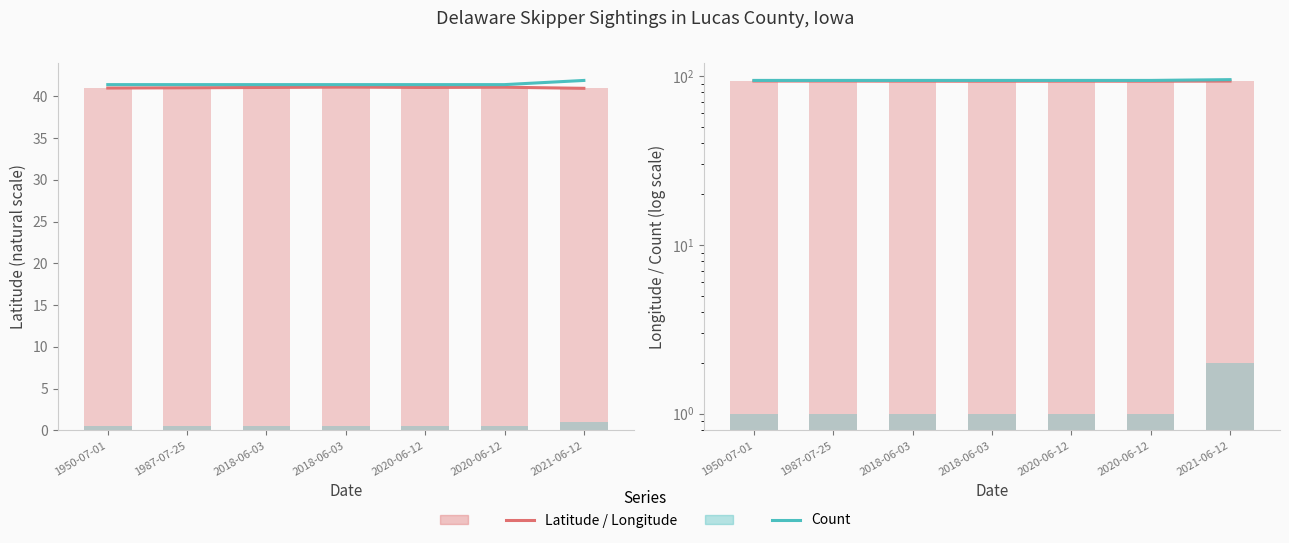

Reading left to right, transcribe all the data shown in this chart.

Latitude: 1950-07-01=41.0	1987-07-25=41.0	2018-06-03=41.1	2018-06-03=41.1	2020-06-12=41.1	2020-06-12=41.1	2021-06-12=41.0
Count (scaled): 1950-07-01=41.4	1987-07-25=41.4	2018-06-03=41.4	2018-06-03=41.4	2020-06-12=41.4	2020-06-12=41.4	2021-06-12=41.9
Longitude (abs): 1950-07-01=93.3	1987-07-25=93.3	2018-06-03=93.2	2018-06-03=93.1	2020-06-12=93.2	2020-06-12=93.1	2021-06-12=93.3
Count (shifted): 1950-07-01=94.1	1987-07-25=94.1	2018-06-03=94.1	2018-06-03=94.1	2020-06-12=94.1	2020-06-12=94.1	2021-06-12=95.1